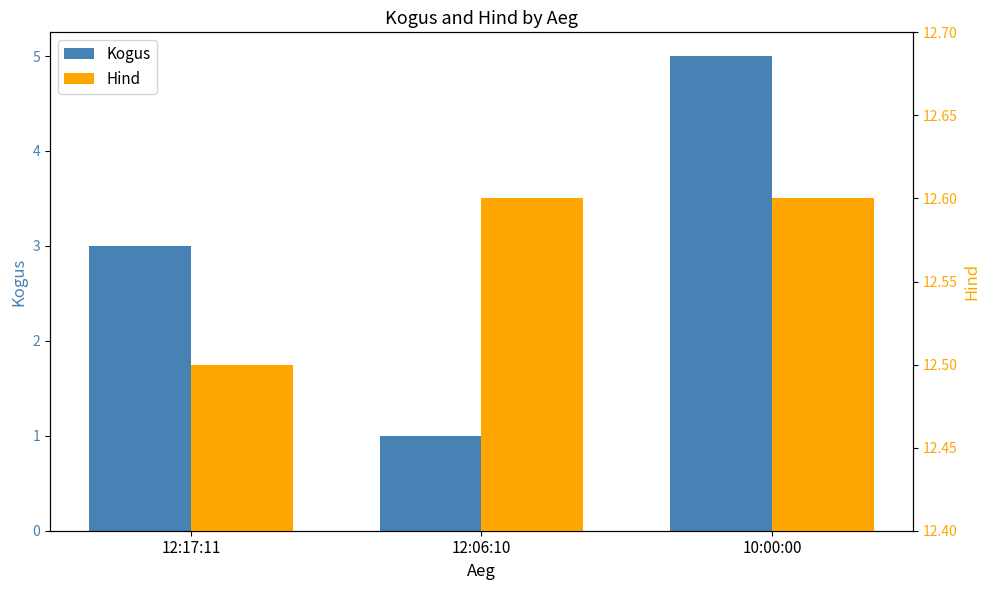

What is the label of the 1st bar from the left?

12:17:11